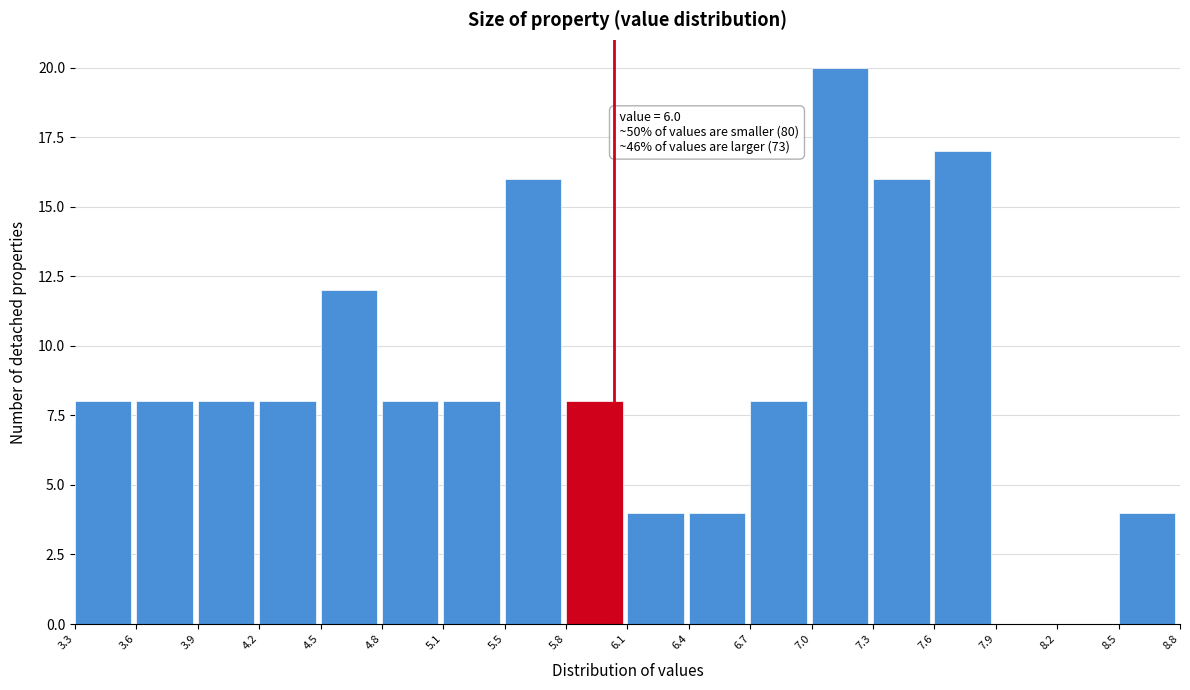

Over which range of the x-axis is the bar tallest?

7.0 to 7.3